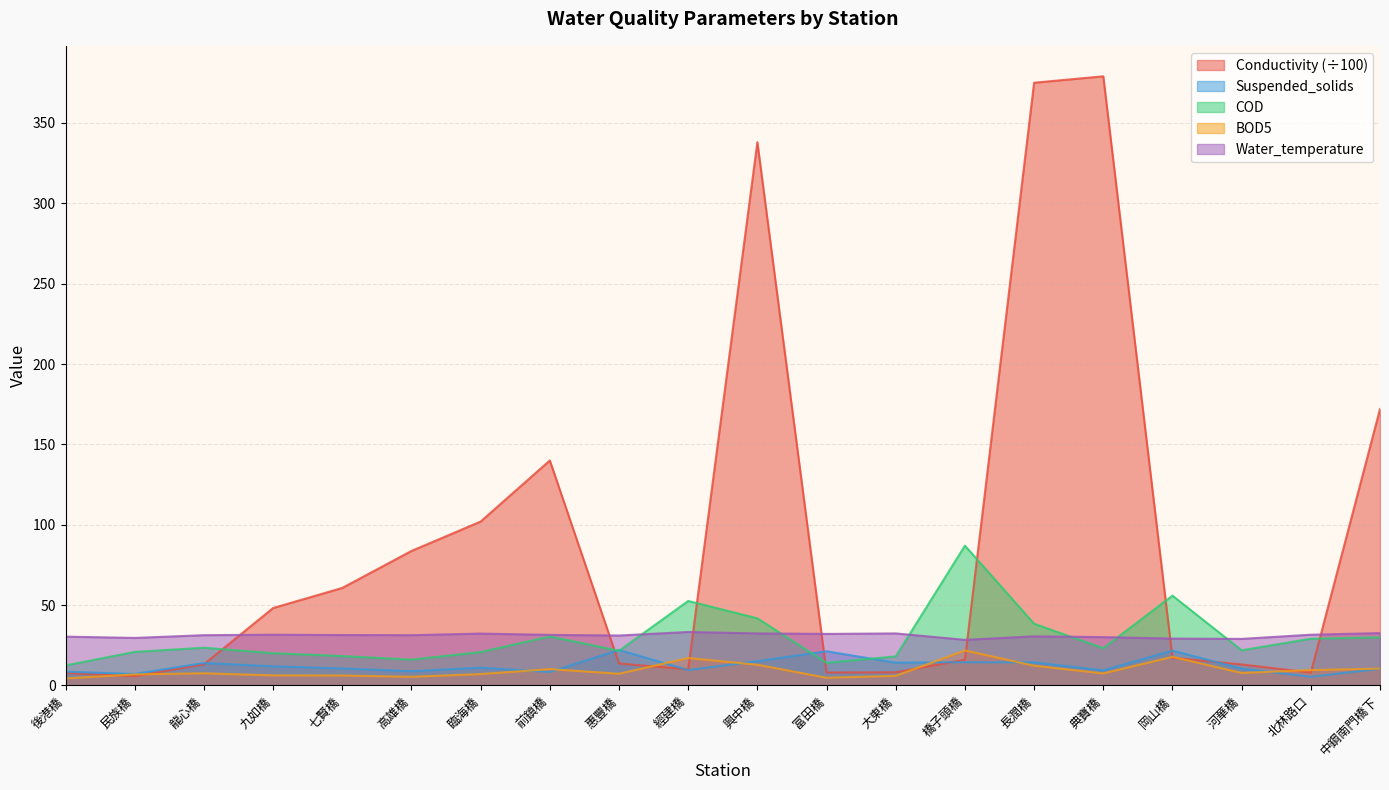

Reading left to right, transcribe all the data shown in this chart.

Conductivity: 後港橋=7.8	民族橋=5.8	龍心橋=13.2	九如橋=48.2	七賢橋=60.7	高雄橋=83.7	臨海橋=102.0	前鎮橋=140.0	惠豐橋=13.7	經建橋=10.0	興中橋=338.0	富田橋=8.1	大東橋=8.2	橋子頭橋=16.0	長潤橋=375.0	典寶橋=379.0	岡山橋=17.2	河華橋=13.1	北林路口=8.0	中鋼南門橋下=172.0
Suspended_solids: 後港橋=8.6	民族橋=7.2	龍心橋=14.0	九如橋=11.9	七賢橋=10.6	高雄橋=8.9	臨海橋=11.1	前鎮橋=8.4	惠豐橋=22.1	經建橋=9.6	興中橋=15.1	富田橋=21.3	大東橋=14.2	橋子頭橋=14.5	長潤橋=14.4	典寶橋=9.4	岡山橋=21.7	河華橋=10.5	北林路口=5.4	中鋼南門橋下=10.4
COD: 後港橋=12.5	民族橋=20.9	龍心橋=23.5	九如橋=20.1	七賢橋=18.3	高雄橋=16.1	臨海橋=20.8	前鎮橋=30.5	惠豐橋=21.6	經建橋=52.6	興中橋=41.8	富田橋=14.1	大東橋=18.1	橋子頭橋=87.0	長潤橋=38.4	典寶橋=23.2	岡山橋=55.9	河華橋=21.9	北林路口=29.1	中鋼南門橋下=30.0
BOD5: 後港橋=4.4	民族橋=6.9	龍心橋=7.6	九如橋=6.3	七賢橋=6.2	高雄橋=5.4	臨海橋=7.1	前鎮橋=10.2	惠豐橋=7.3	經建橋=17.1	興中橋=12.9	富田橋=4.8	大東橋=6.0	橋子頭橋=21.8	長潤橋=12.3	典寶橋=7.5	岡山橋=17.8	河華橋=7.8	北林路口=9.6	中鋼南門橋下=10.5
Water_temperature: 後港橋=30.4	民族橋=29.6	龍心橋=31.3	九如橋=31.6	七賢橋=31.4	高雄橋=31.3	臨海橋=32.3	前鎮橋=31.5	惠豐橋=31.1	經建橋=33.3	興中橋=32.4	富田橋=32.1	大東橋=32.4	橋子頭橋=28.4	長潤橋=30.6	典寶橋=30.1	岡山橋=29.2	河華橋=29.0	北林路口=31.6	中鋼南門橋下=32.6